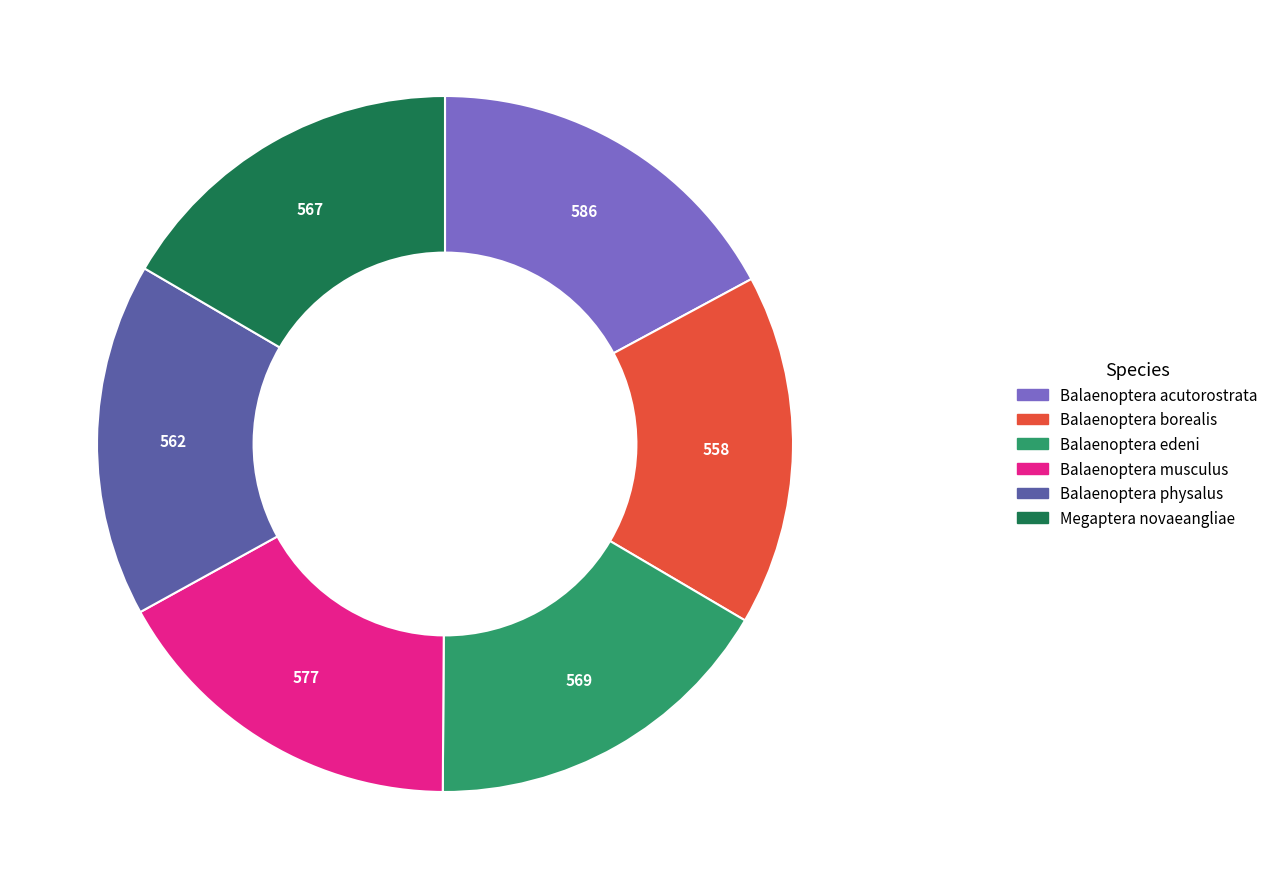

How many slices are in this pie chart?

6